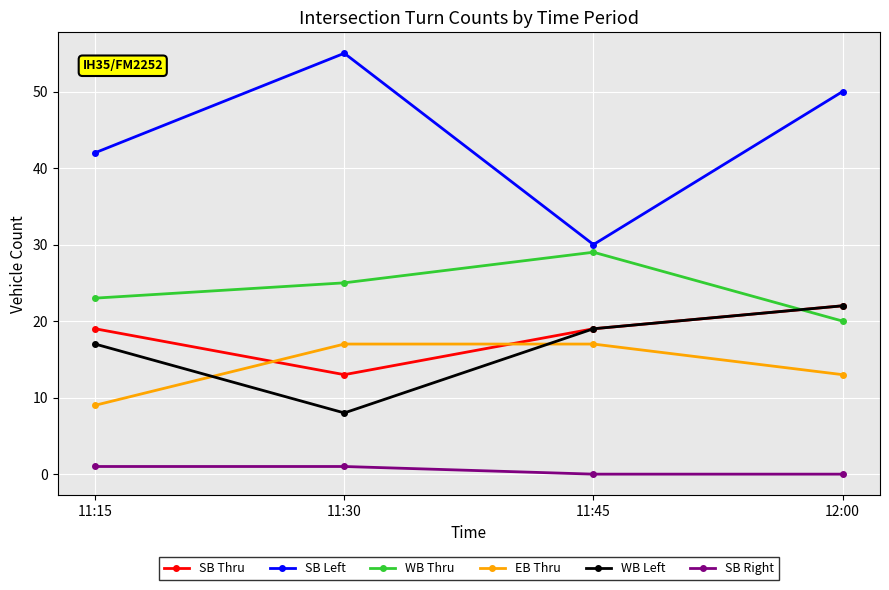

How many lines are shown in the chart?

6